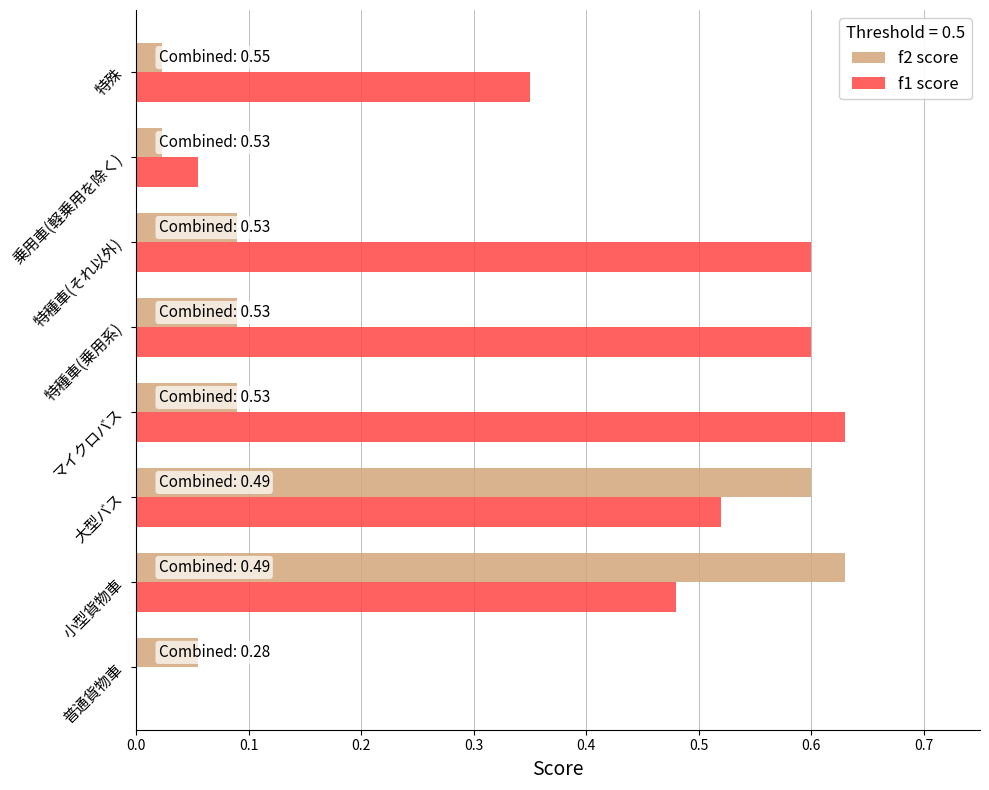

What is the sum of all f2 score values?

1.6